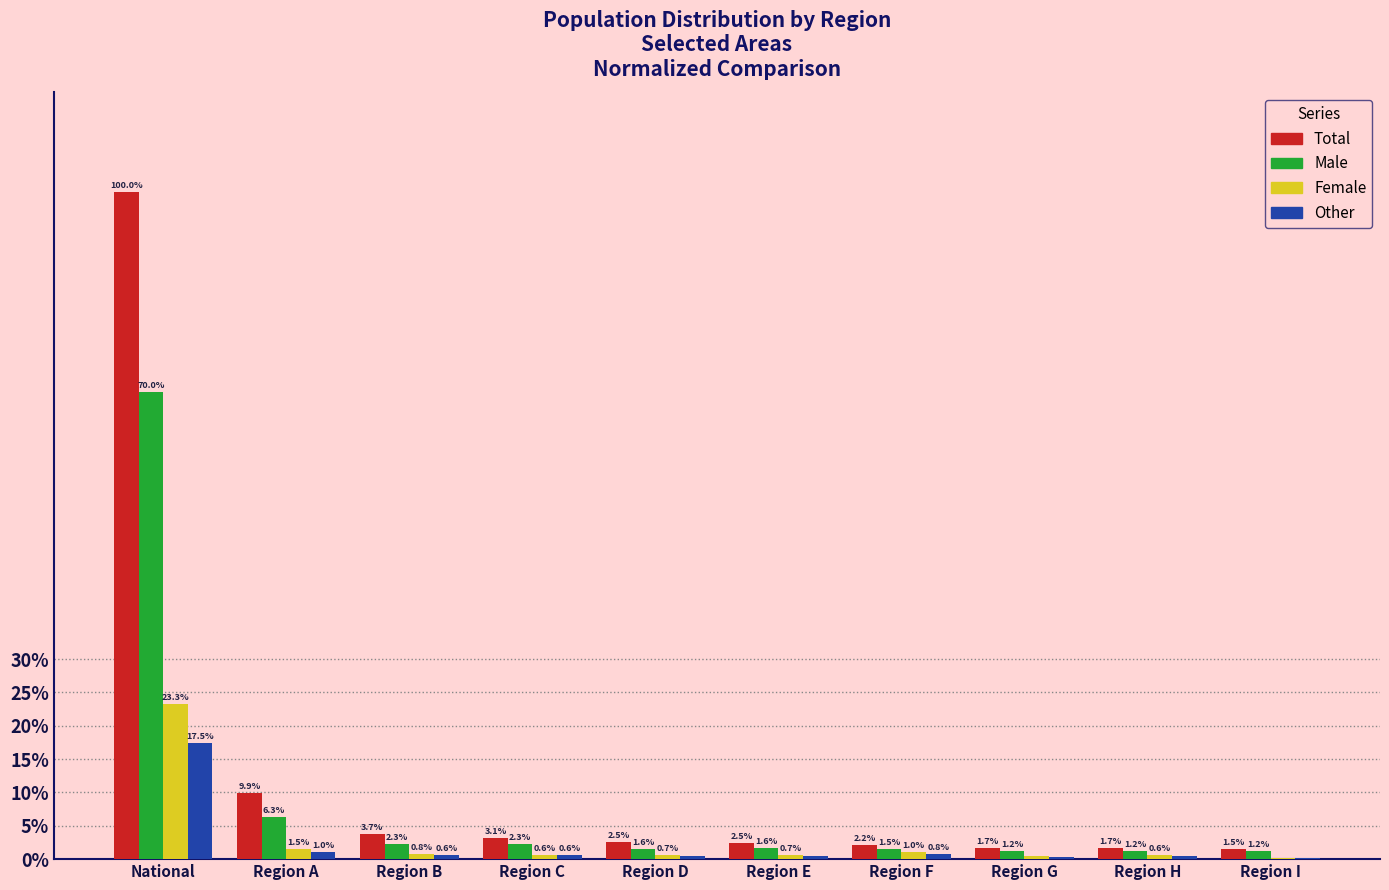

Between Region A and Region G, which series saw the biggest shift?

Total